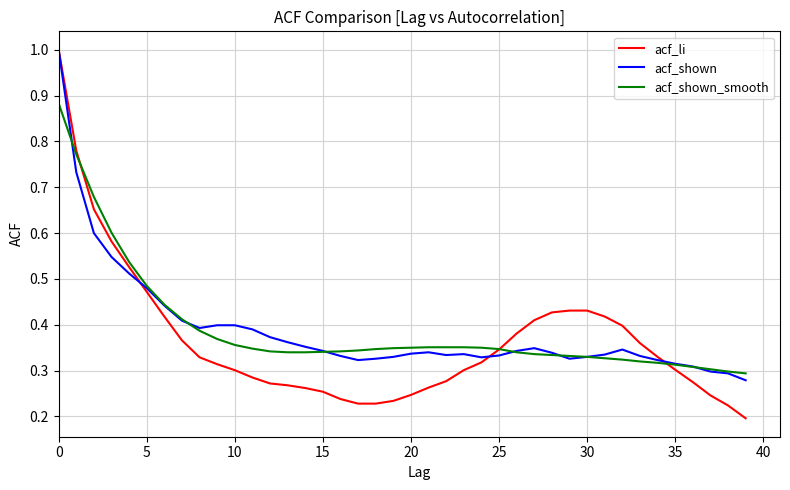

Which series has the widest spread of values?

acf_li